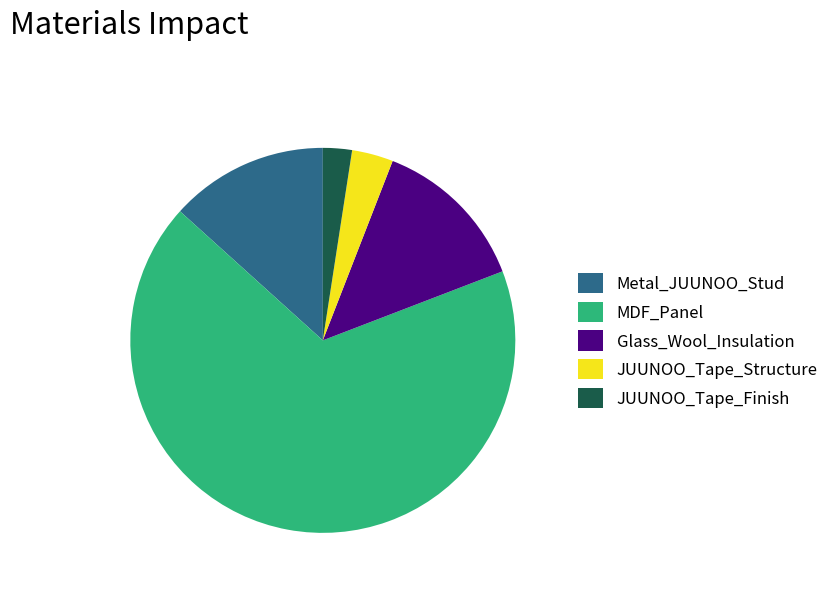

Combined, do Metal_JUUNOO_Stud and JUUNOO_Tape_Structure account for over 50%?

No